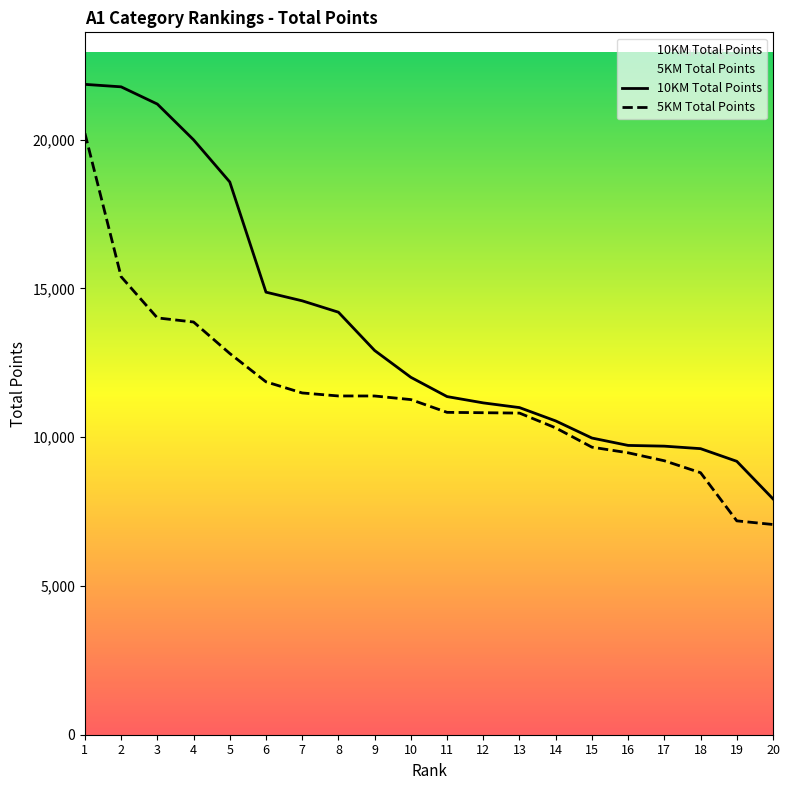

At which category is the sum across all series the highest?

1